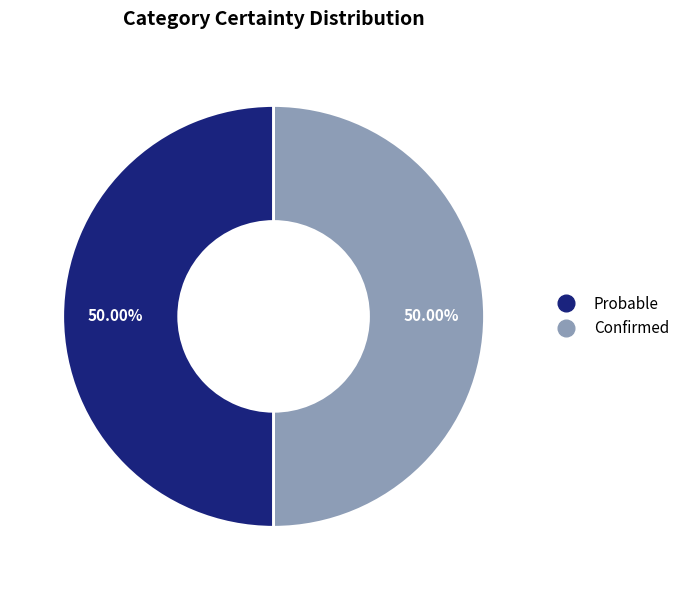

How many segments does this pie chart have?

2